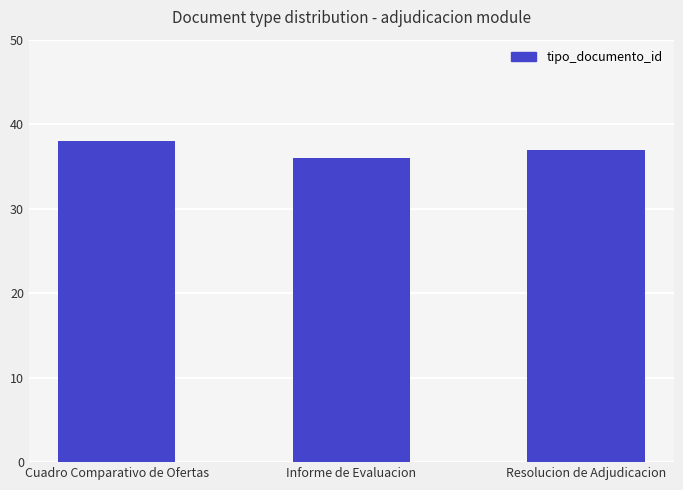

What is the sum of the values at Resolucion de Adjudicacion and Informe de Evaluacion?

73